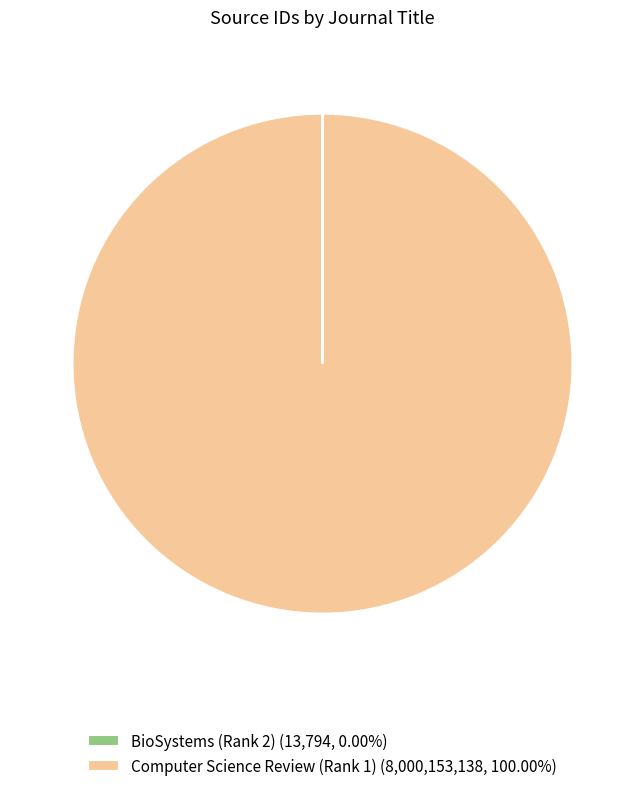

True or false: Computer Science Review (Rank 1) accounts for 94% of the total.

False